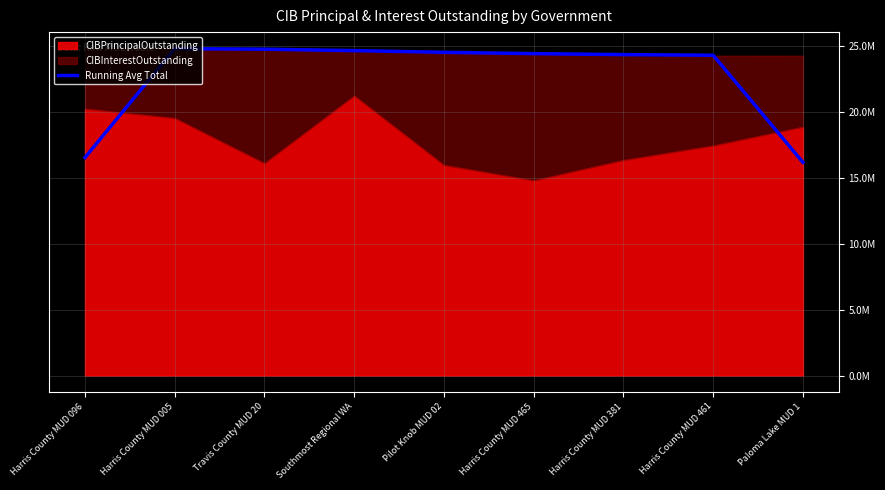

At which category does the data reach its first local peak?

Harris County MUD 005